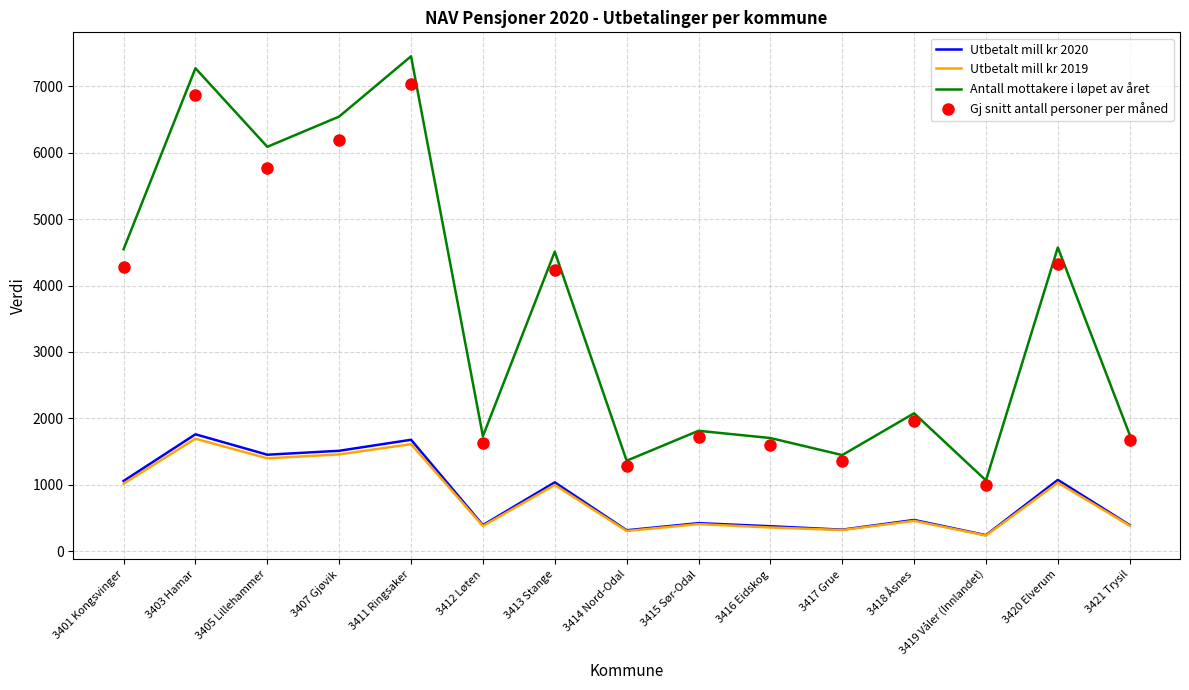

Where is the first local maximum for Antall mottakere i løpet av året?

3403 Hamar